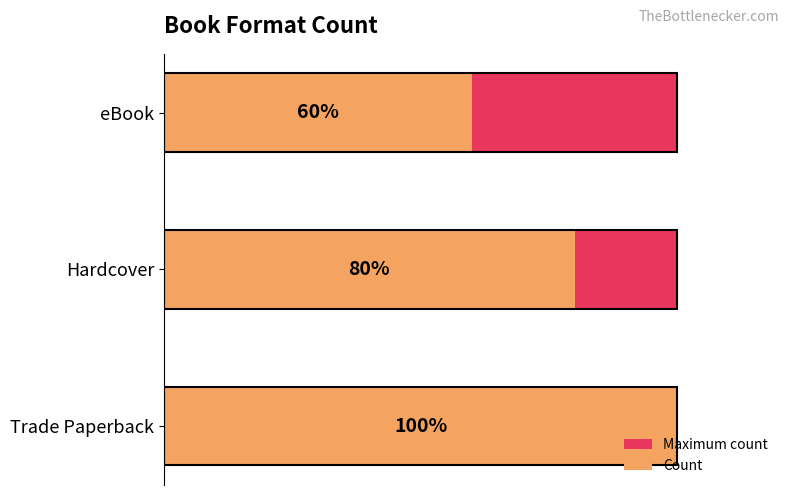

The value of Count at eBook is 3.9. True or false?

False